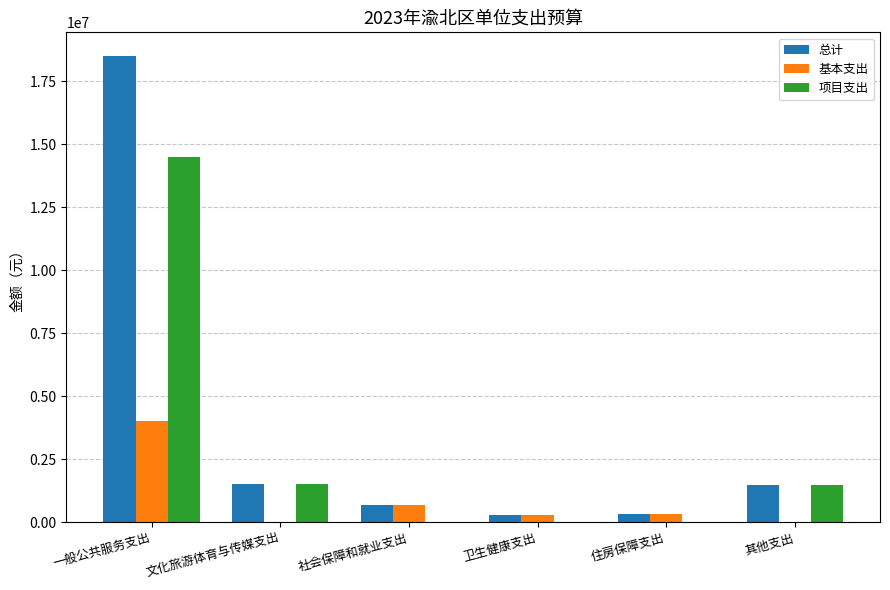

How many series are shown in this chart?

3